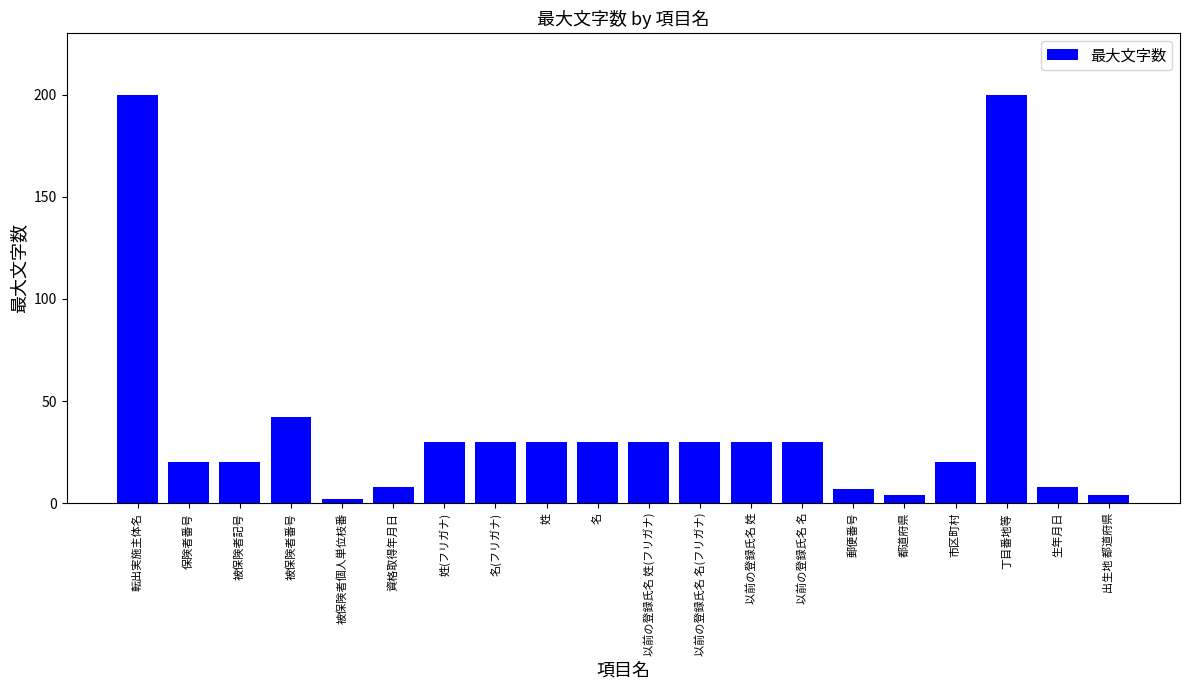

Where is the data nearest to the value 101?

被保険者番号